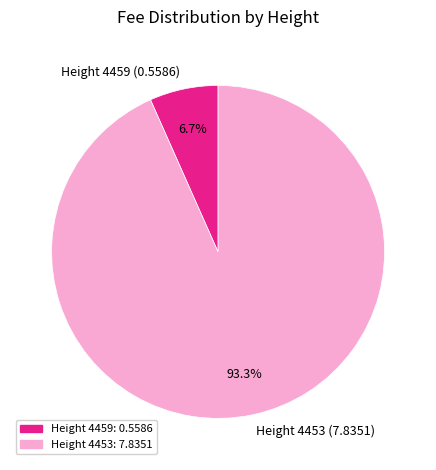

Which slice is the smallest?

Height 4459: 0.5586